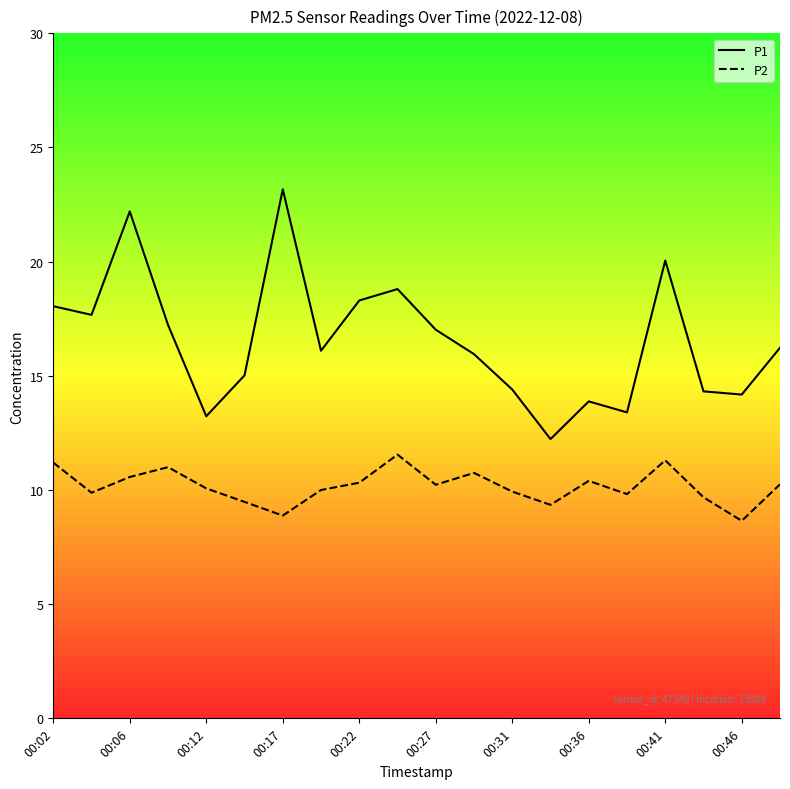

How many distinct data groups are displayed?

2